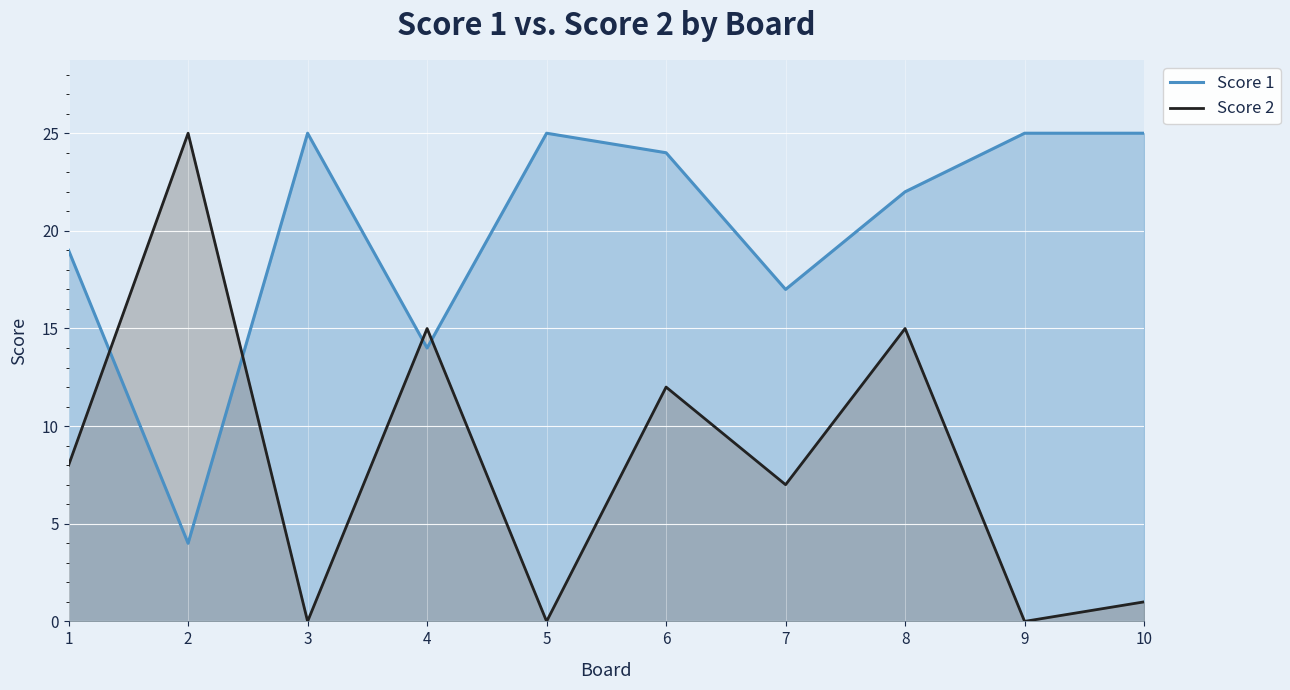

What is the total value across all series at 3?

25